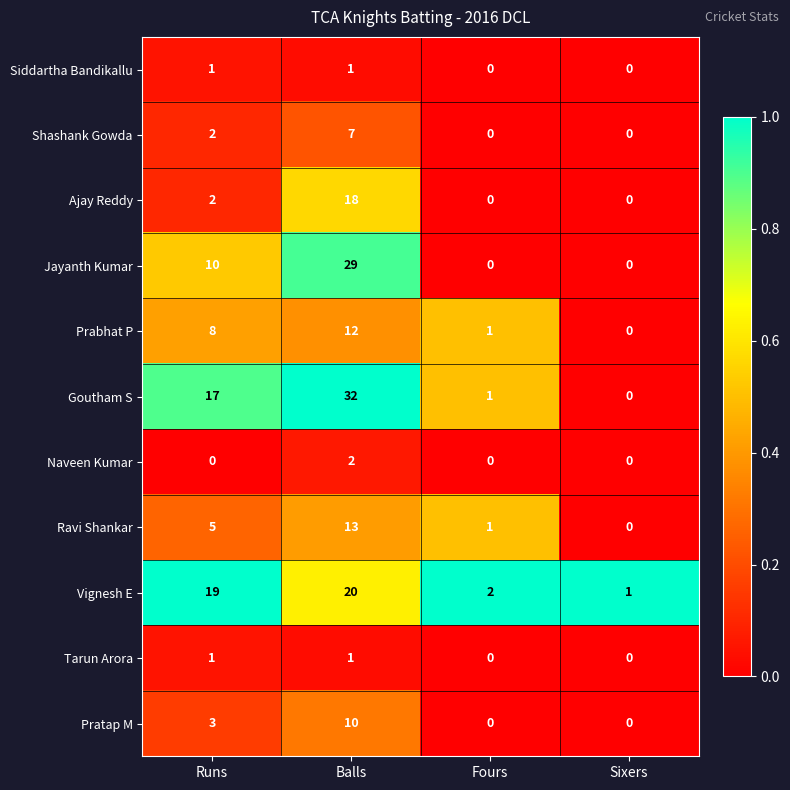

What is the spread (max minus min) of values at Sixers?

1